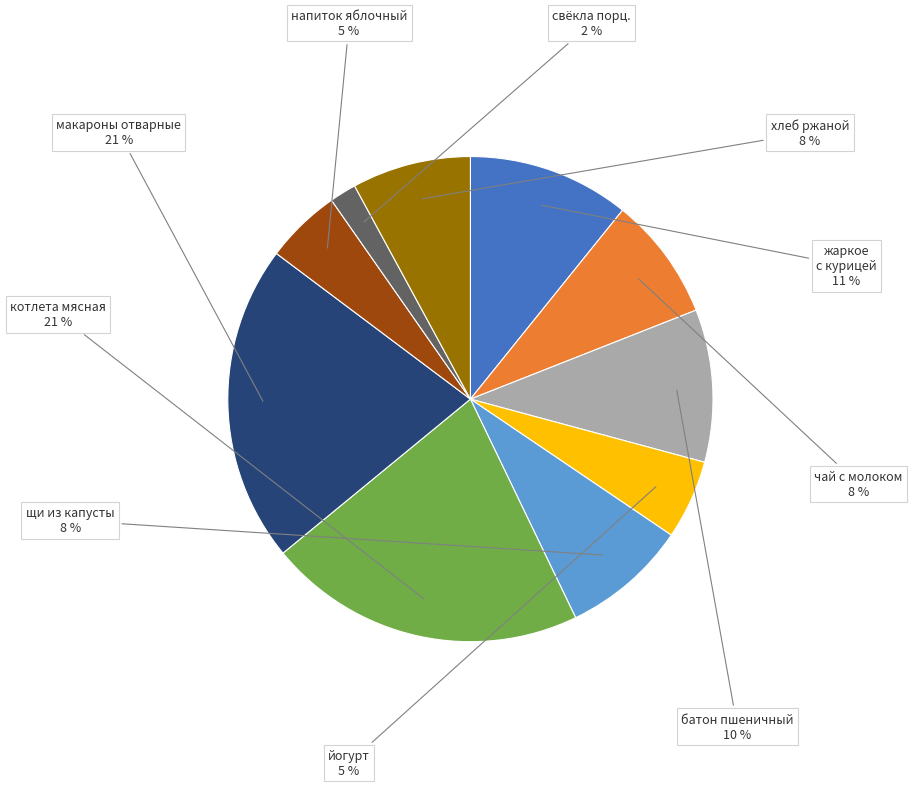

How many slices are in this pie chart?

10